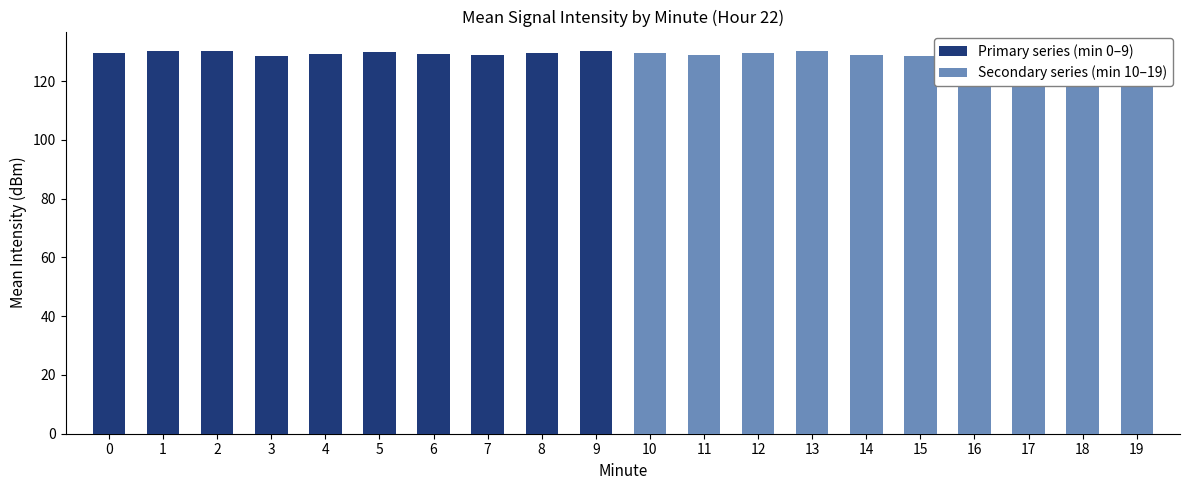

Where is Primary series (min 0–9) nearest to the value 129?

6